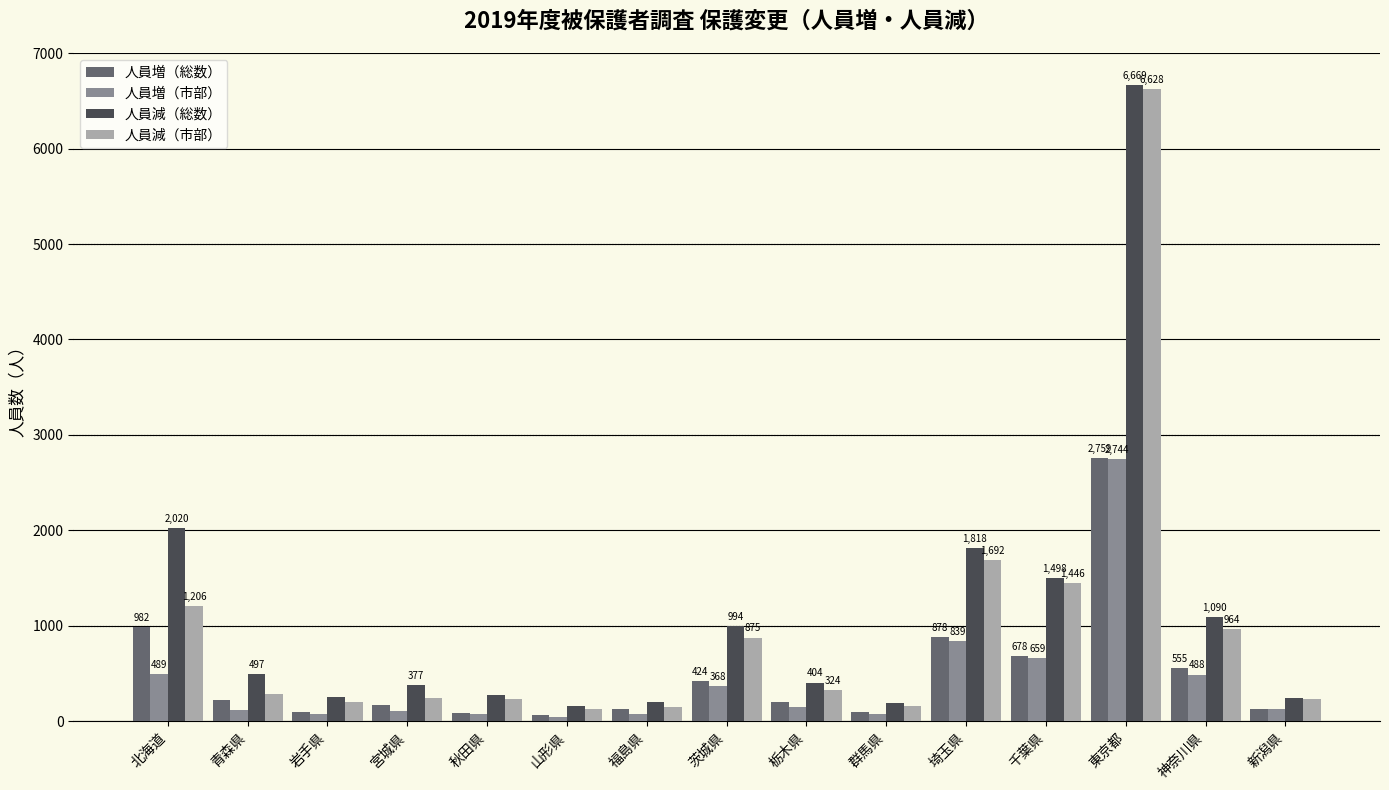

What is the label of the 3rd bar from the right?

東京都